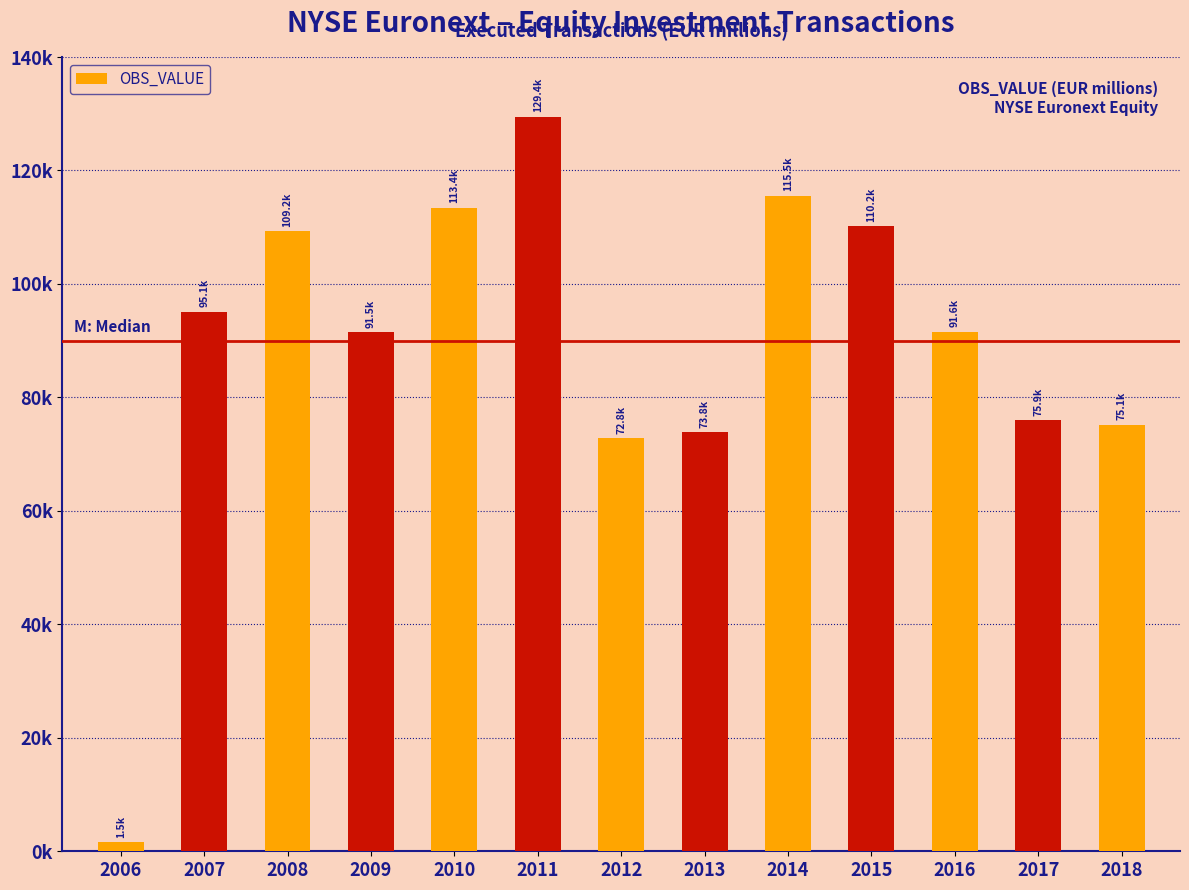

Rank the categories by value from highest to lowest.

2011, 2014, 2010, 2015, 2008, 2007, 2016, 2009, 2017, 2018, 2013, 2012, 2006